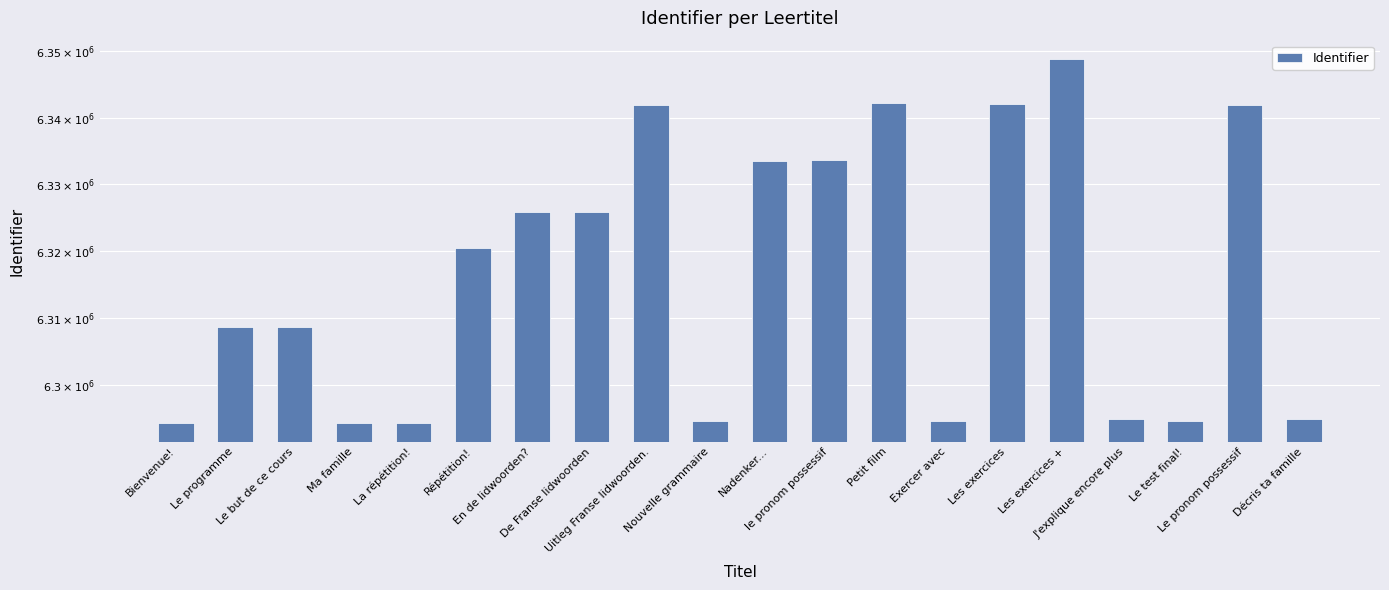

What is the change in value from Petit film to Décris ta famille?

-47270